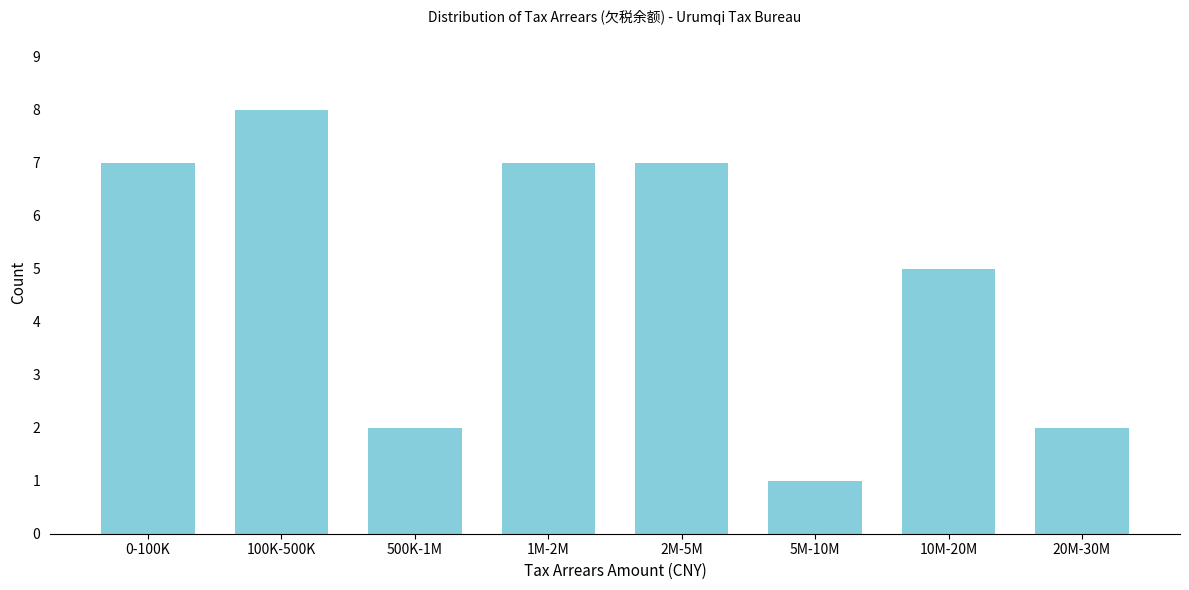

Reading right to left, transcribe all the data shown in this chart.

20M-30M=2	10M-20M=5	5M-10M=1	2M-5M=7	1M-2M=7	500K-1M=2	100K-500K=8	0-100K=7